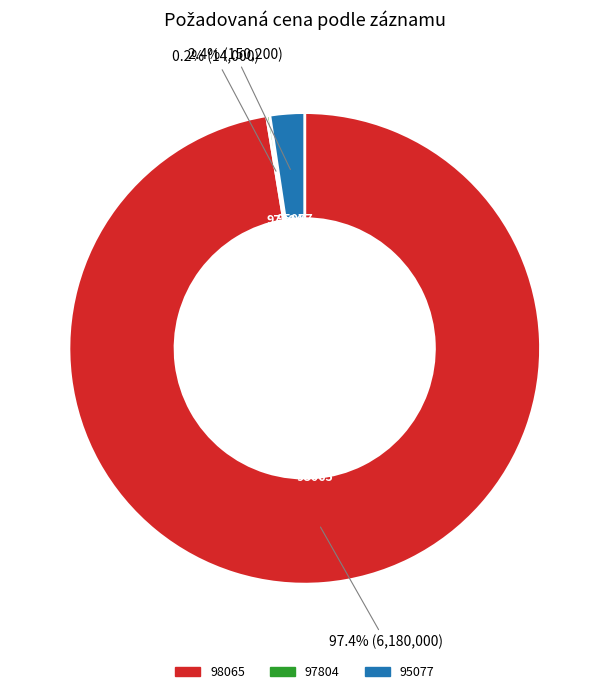

What is the largest slice in the pie chart?

98065